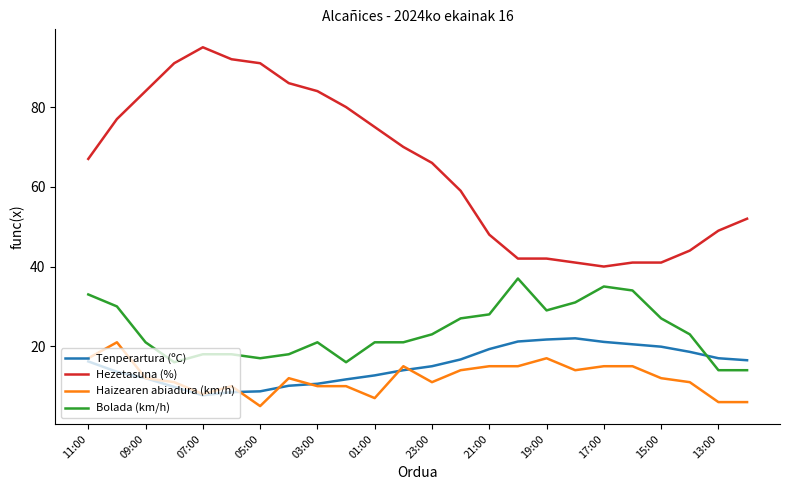

What is the greatest value displayed?

95.0